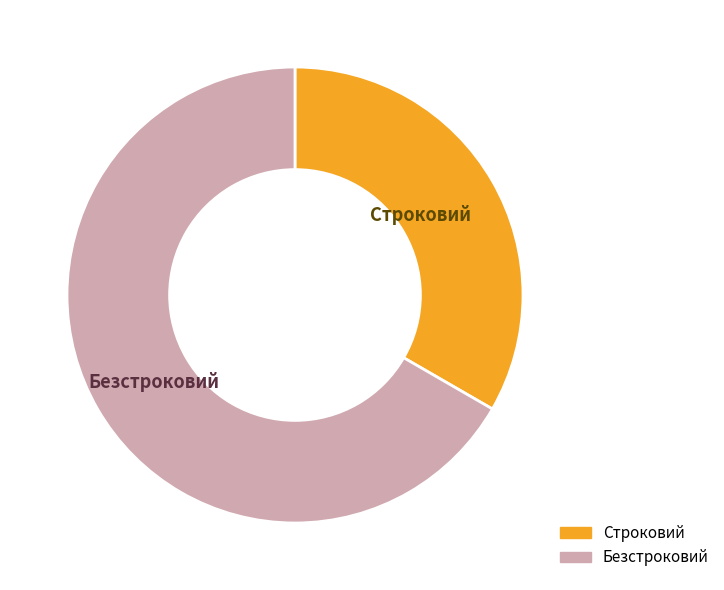

What is the largest slice in the pie chart?

Безстроковий